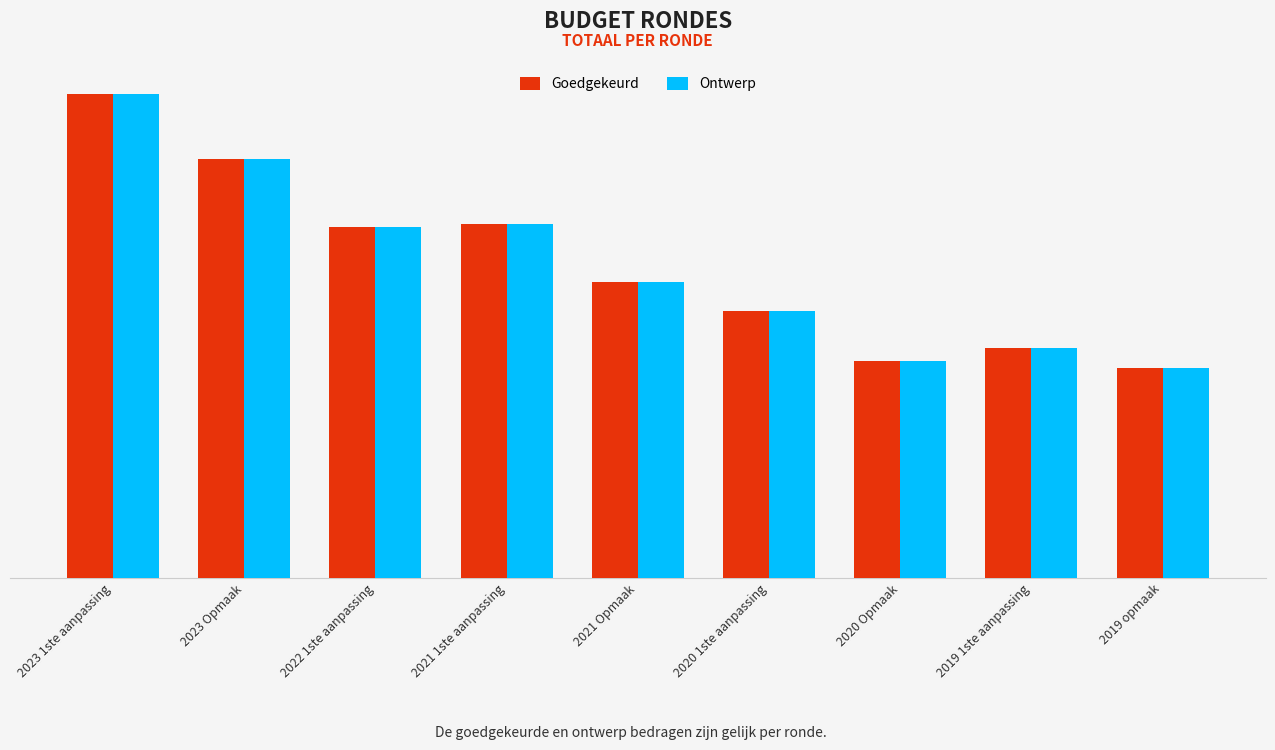

What is the label of the 9th bar from the right?

2023 1ste aanpassing